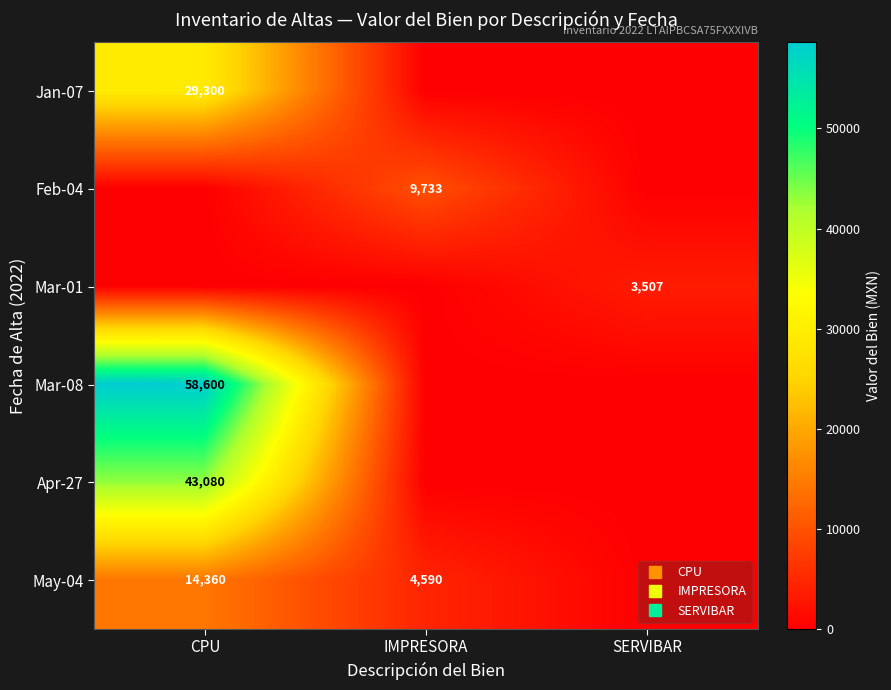

The value of Mar-08 at IMPRESORA is -18862.9. True or false?

False